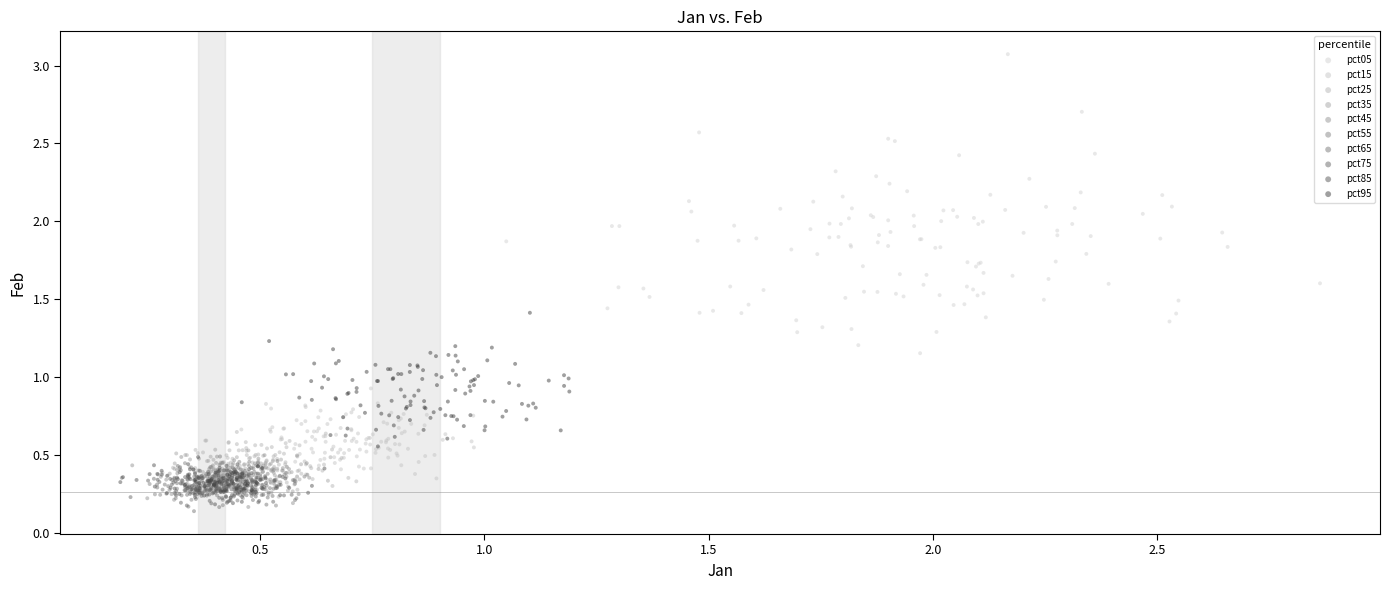

Which series contains the highest Y value?

pct05